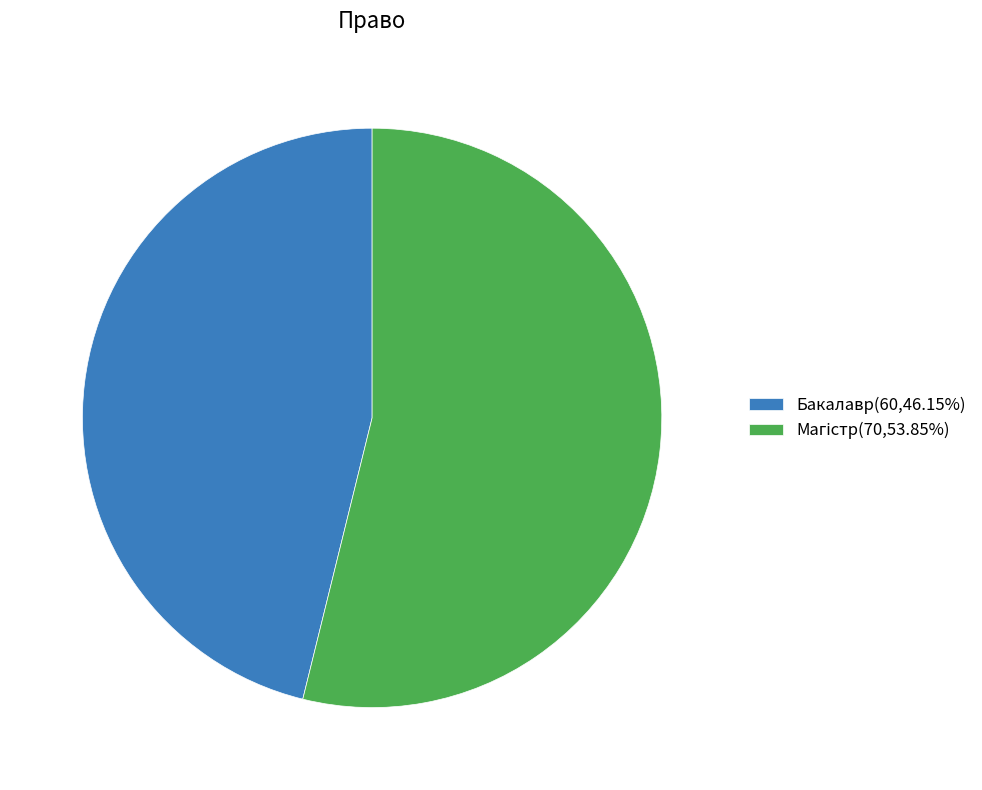

Does any single category account for the majority?

Yes